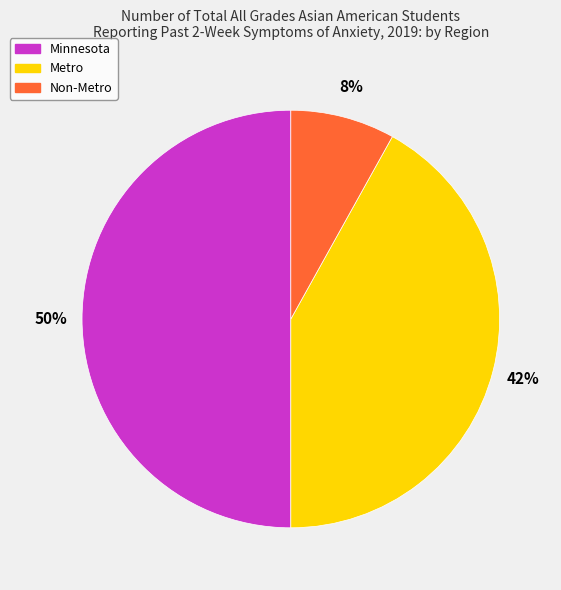

The Non-Metro slice represents 14% of the pie. True or false?

False